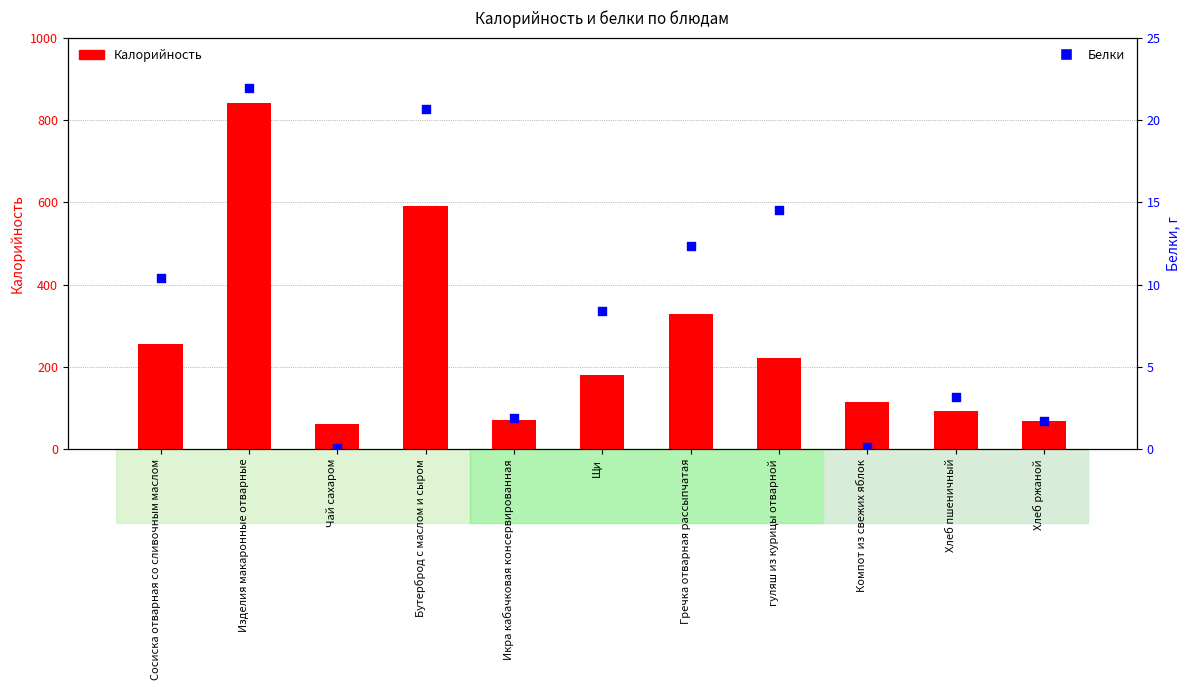

Which series contains the lowest Y value?

Белки